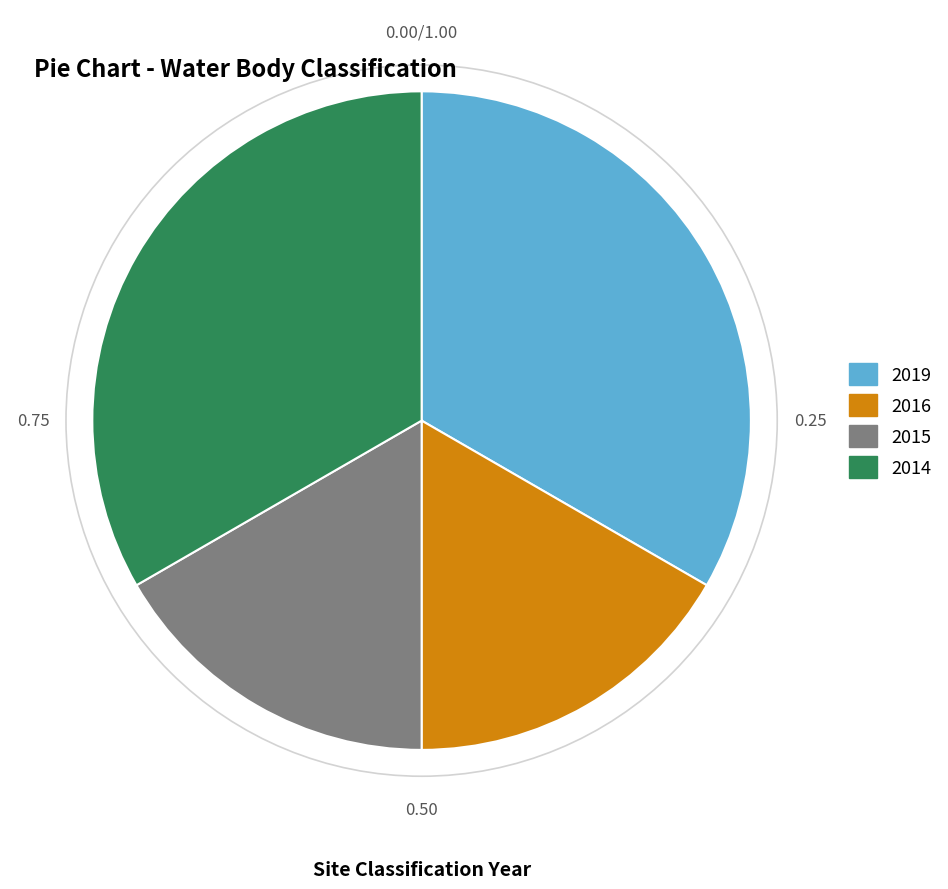

Does 2014 account for over 50% of the chart?

No